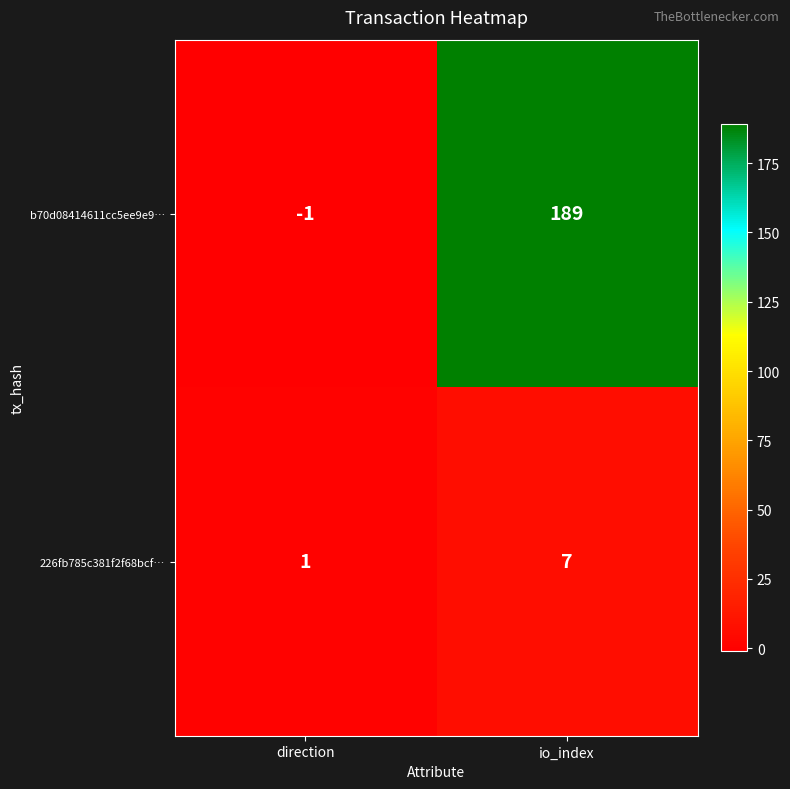

True or false: 226fb785c381f2f68bcf… has a value of 1 at direction.

True